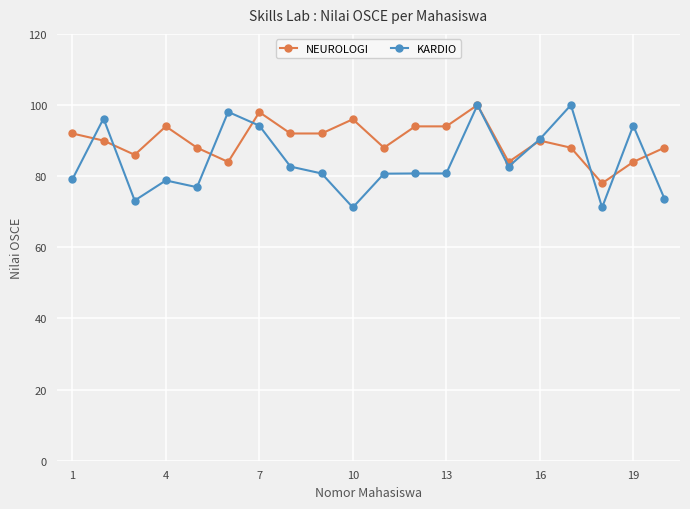

True or false: NEUROLOGI and KARDIO intersect in this chart.

True